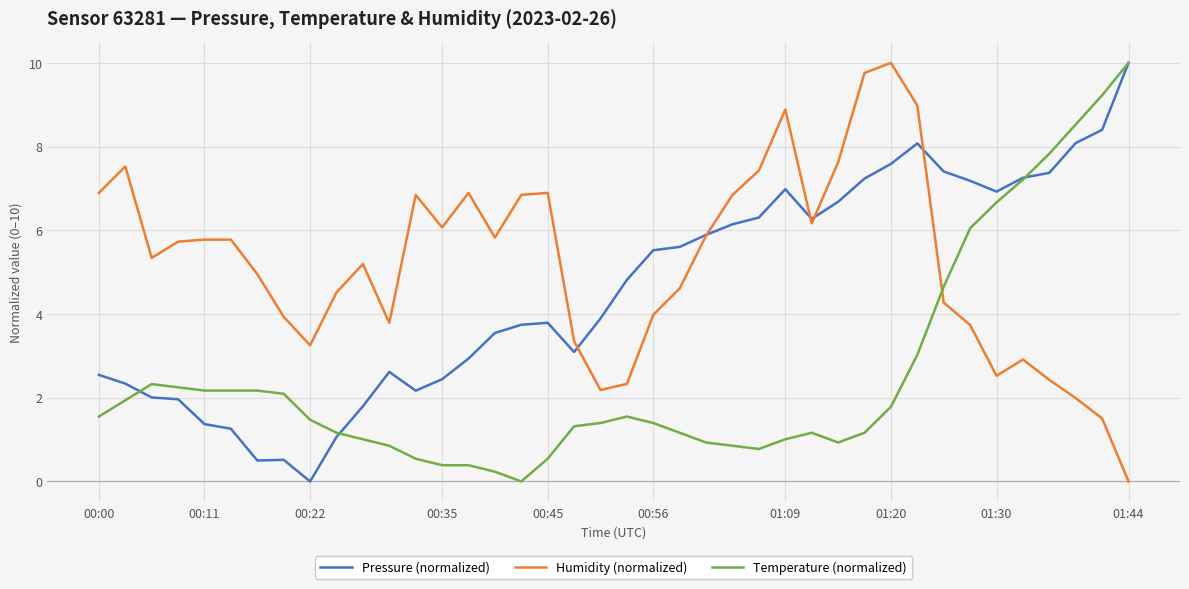

List the series in order of their overall mean, lowest first.

Temperature (normalized), Pressure (normalized), Humidity (normalized)